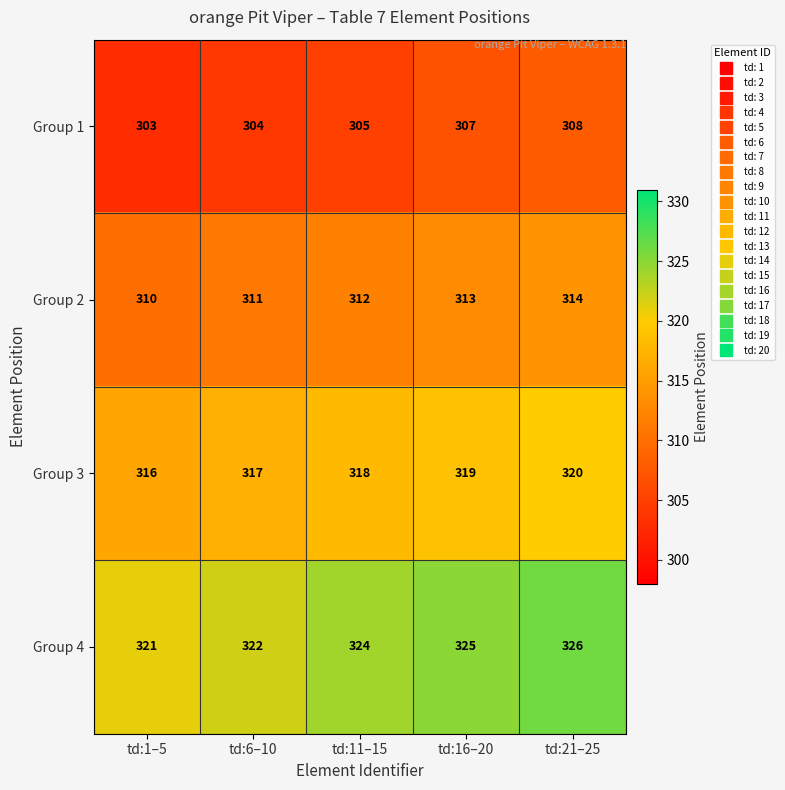

What is the difference between the highest and lowest values at td:11–15?

19